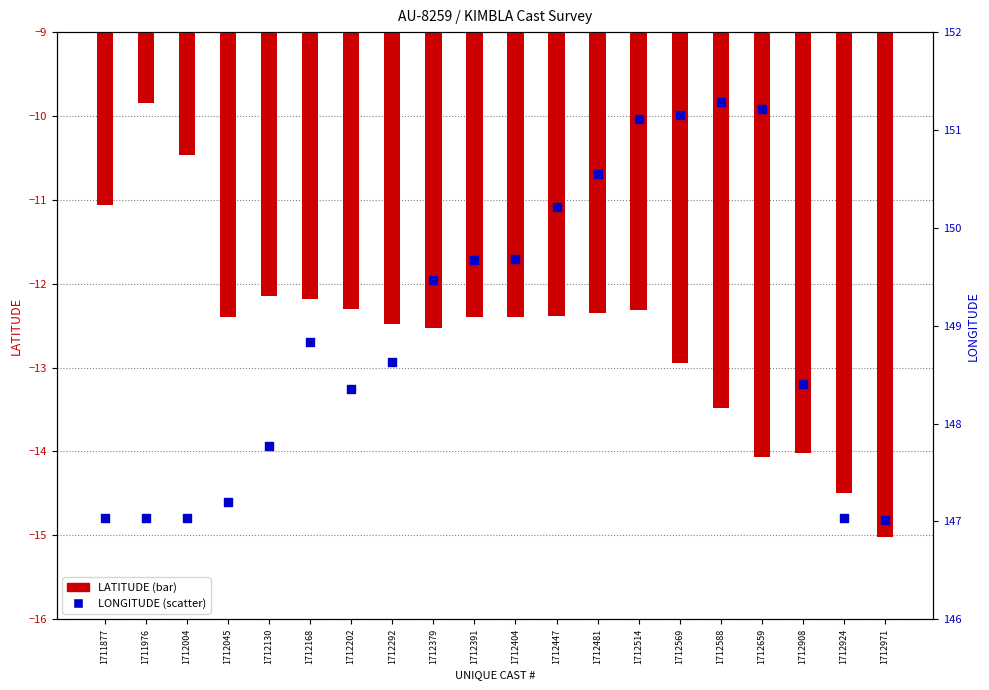

Which series reaches the maximum Y coordinate?

LONGITUDE